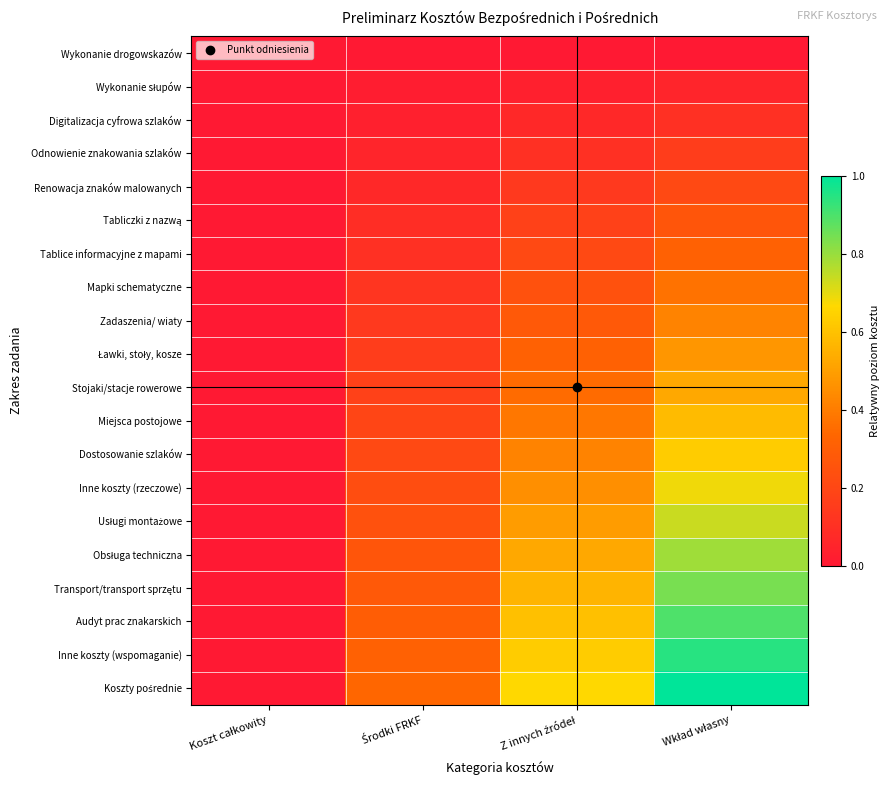

Which series has the largest total across all categories?

Koszty pośrednie